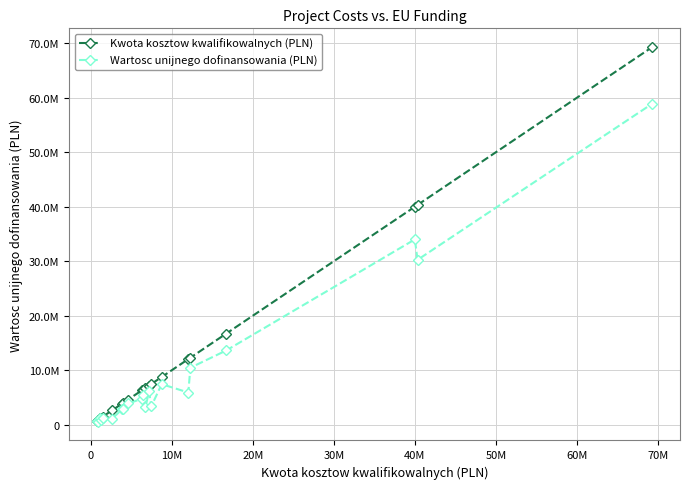

Is this an area chart (filled region under the line)?

No